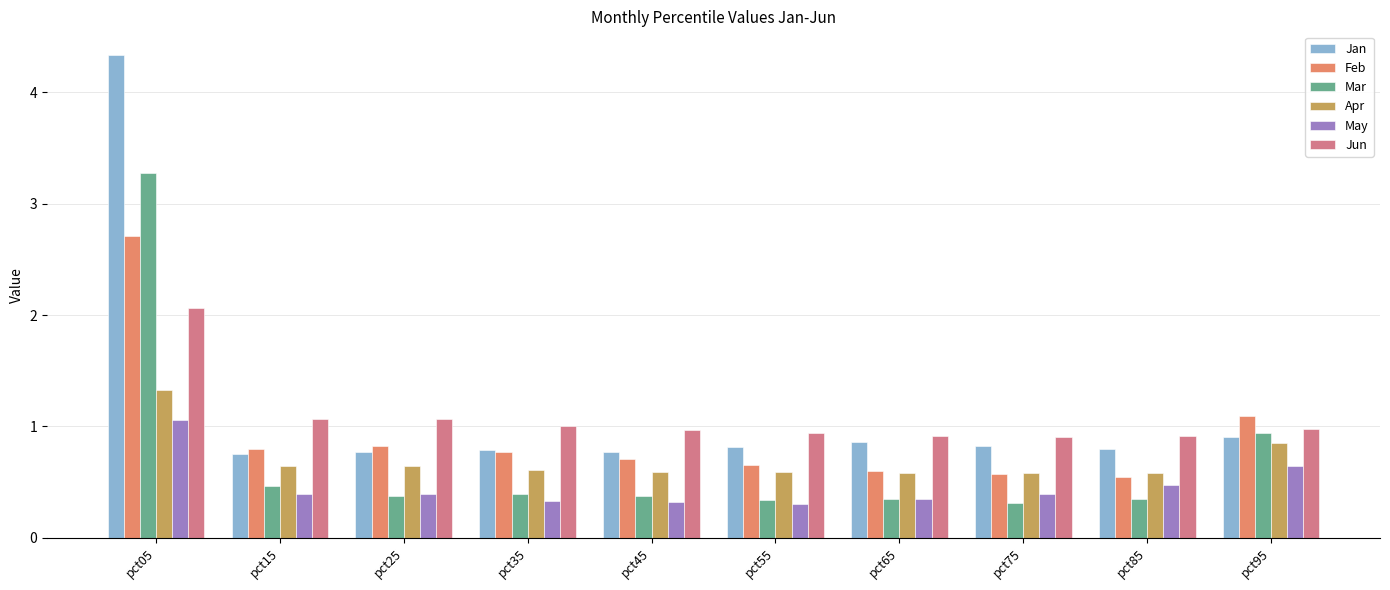

What is the average value of the Jun series?

1.1